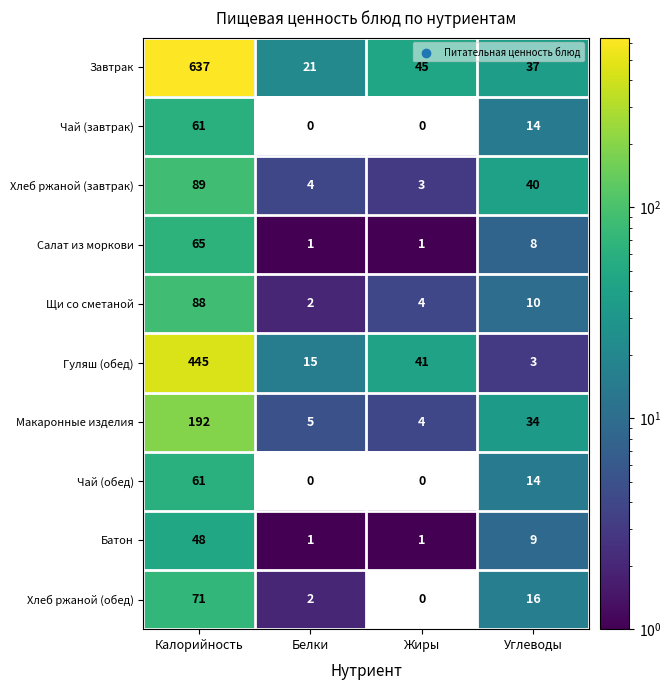

Rank the categories by Завтрак value from lowest to highest.

Белки, Углеводы, Жиры, Калорийность